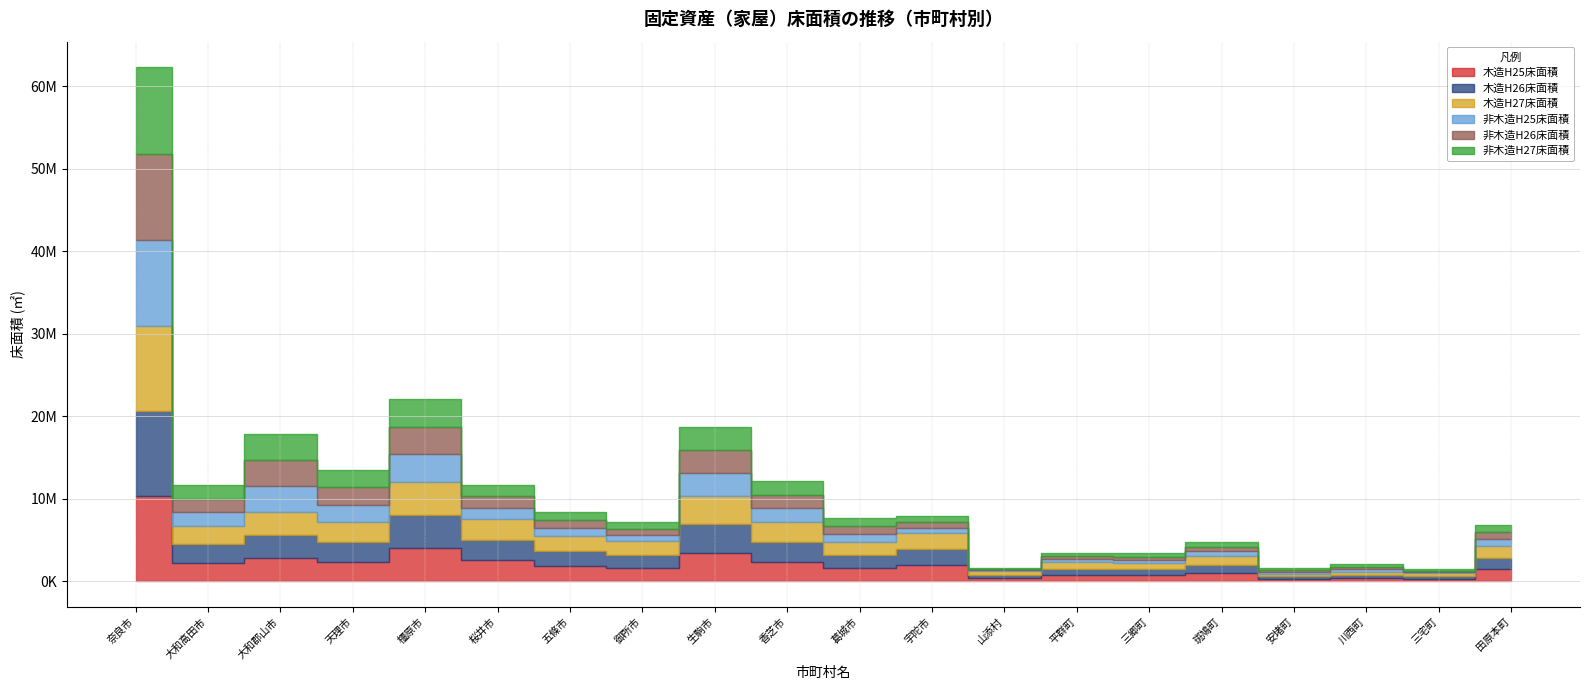

How many times do 木造H27床面積 and 非木造H26床面積 cross each other?

3